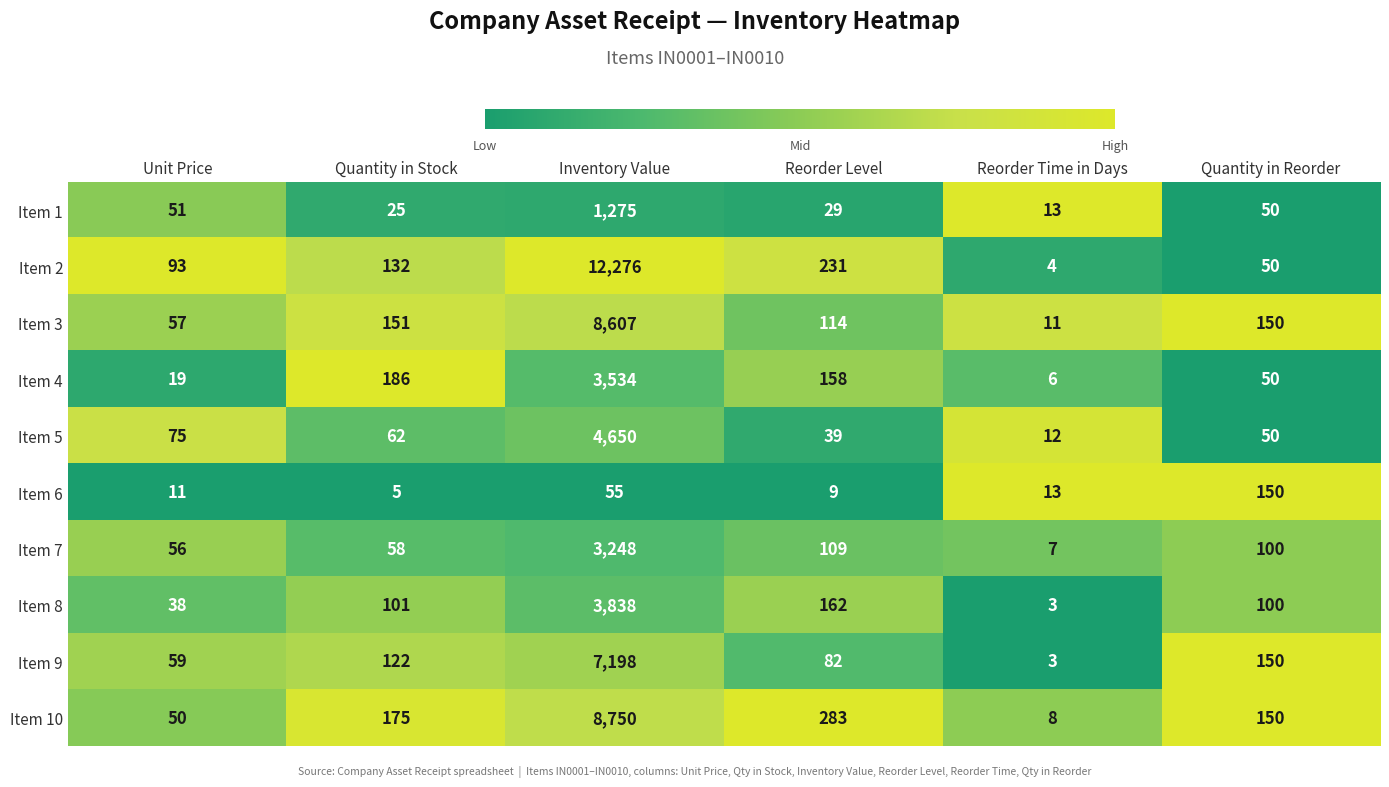

The Item 1 series shows 2110 at Inventory Value. True or false?

False